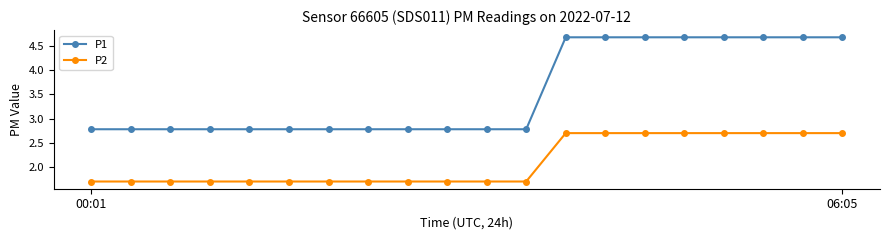

Reading left to right, extract all data points from this chart.

P1: 2.8	2.8	2.8	2.8	2.8	2.8	2.8	2.8	2.8	2.8	2.8	2.8	4.7	4.7	4.7	4.7	4.7	4.7	4.7	4.7
P2: 1.7	1.7	1.7	1.7	1.7	1.7	1.7	1.7	1.7	1.7	1.7	1.7	2.7	2.7	2.7	2.7	2.7	2.7	2.7	2.7